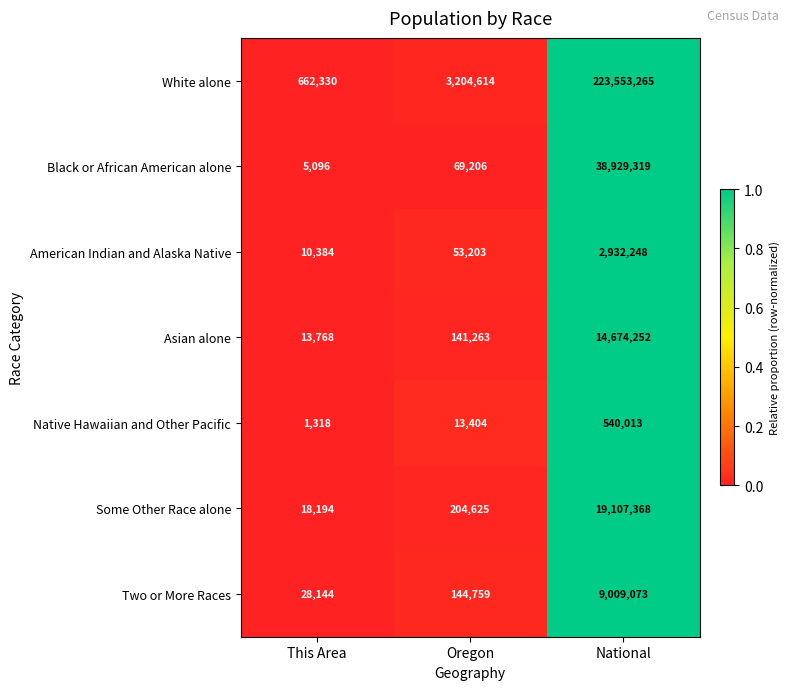

What is the total value across all series at Oregon?

3831074